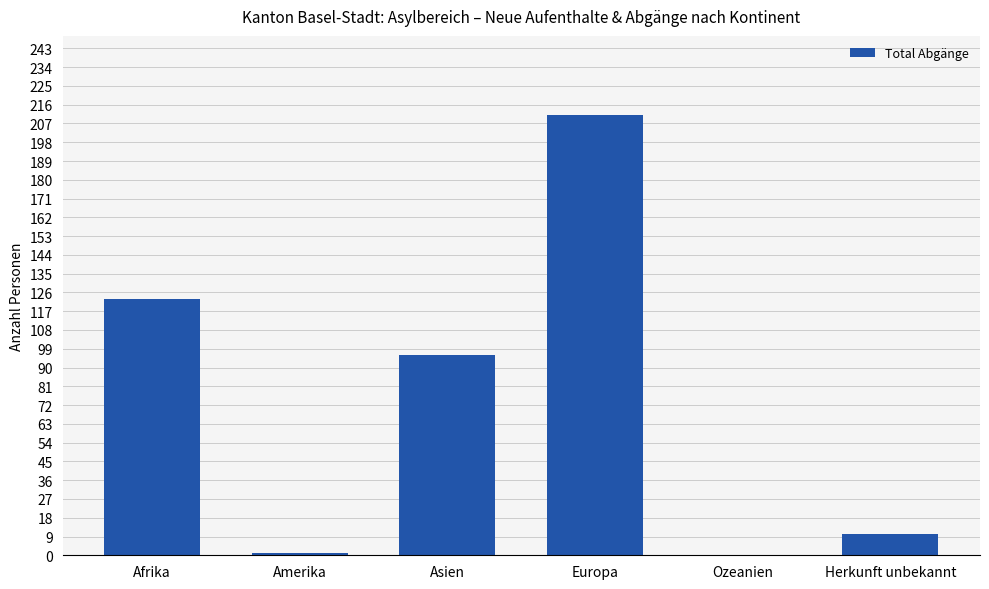

What is the change in value from Asien to Herkunft unbekannt?

-86